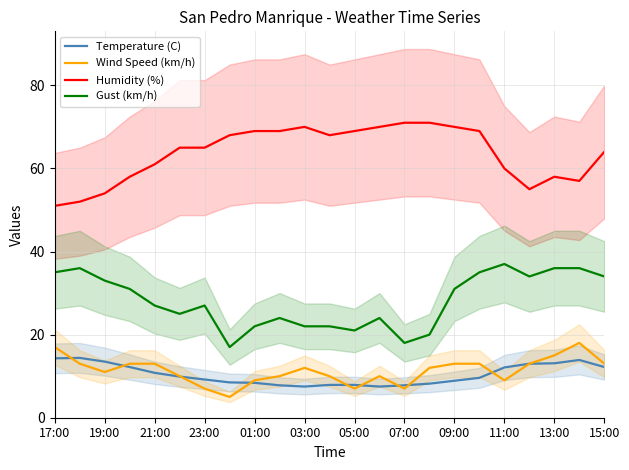

Read the Wind Speed (km/h) value at 01:00.

9.0